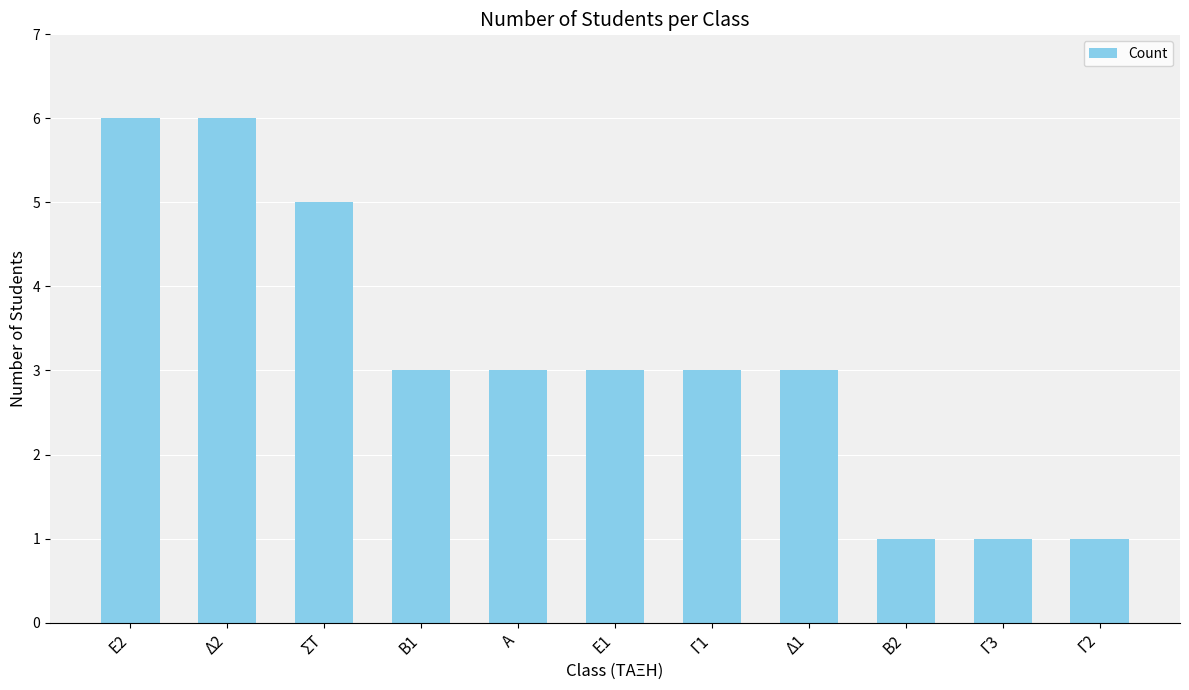

What is the average value?

3